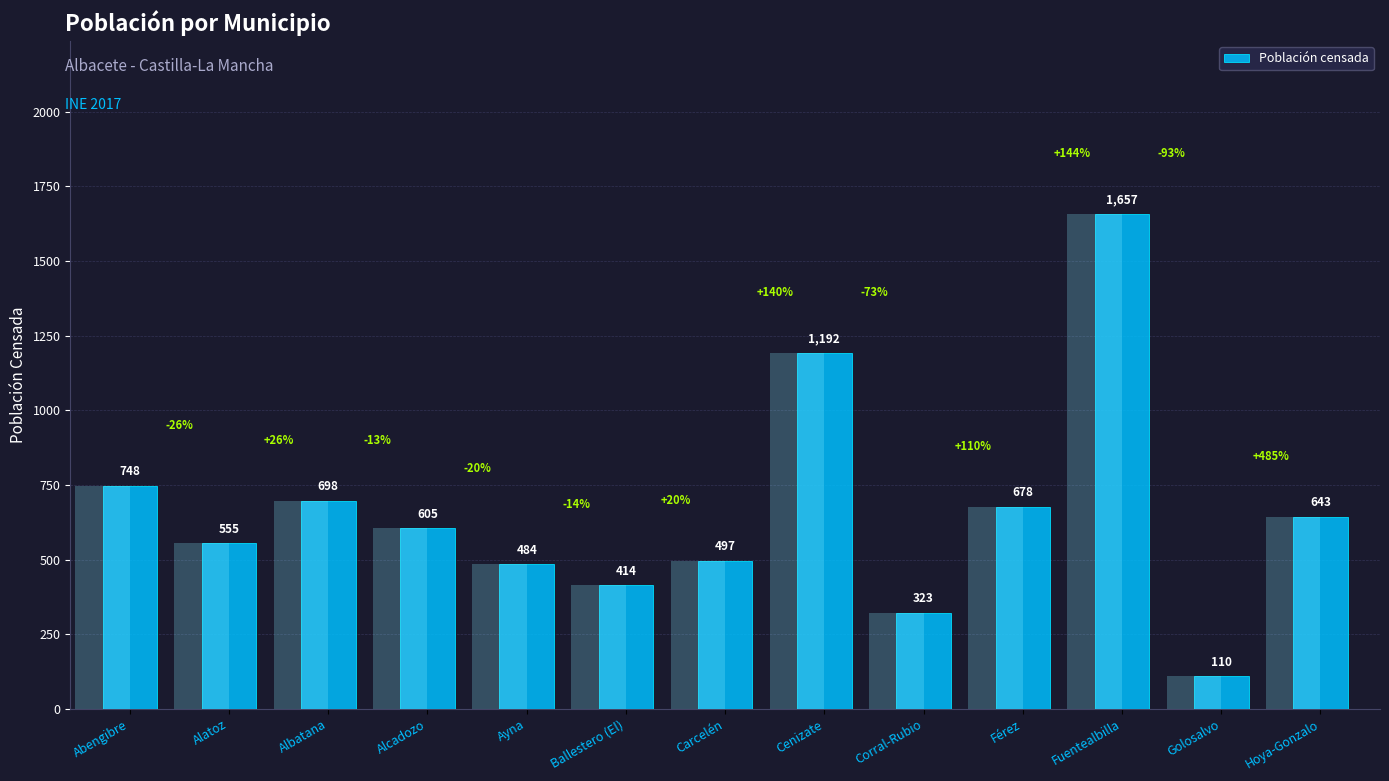

What is the change in value from Carcelén to Férez?

+181